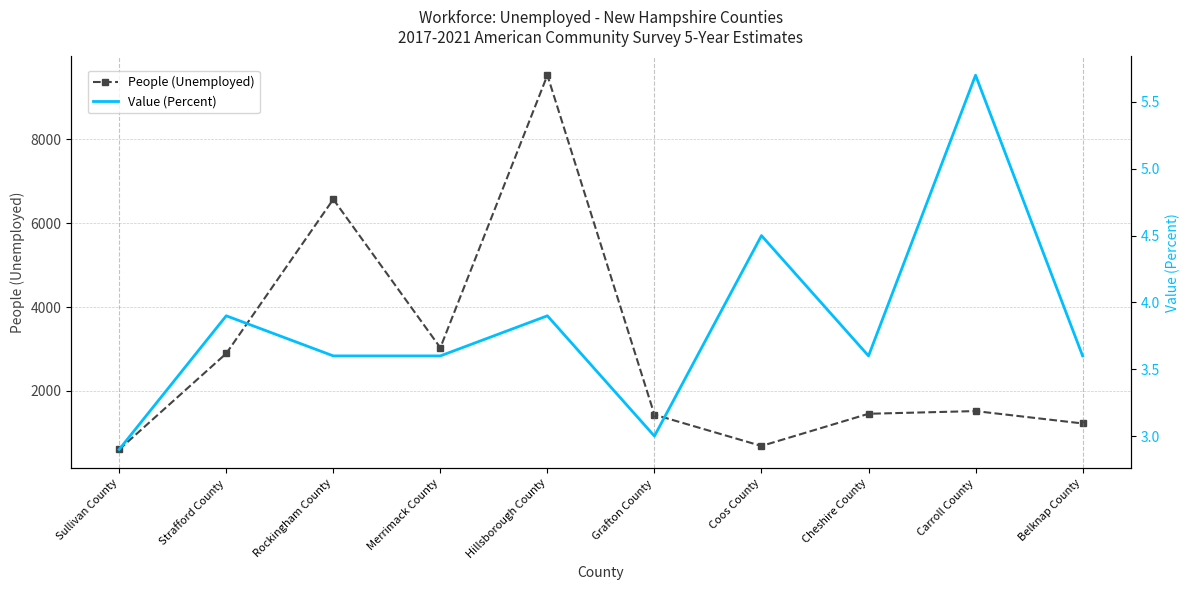

At which label does Value (Percent) first exceed 3?

Strafford County